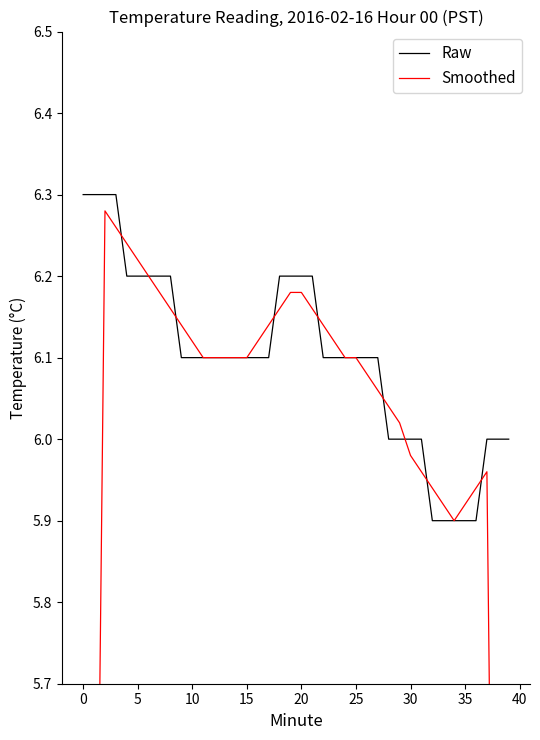

What is the minimum value for Smoothed?

3.6